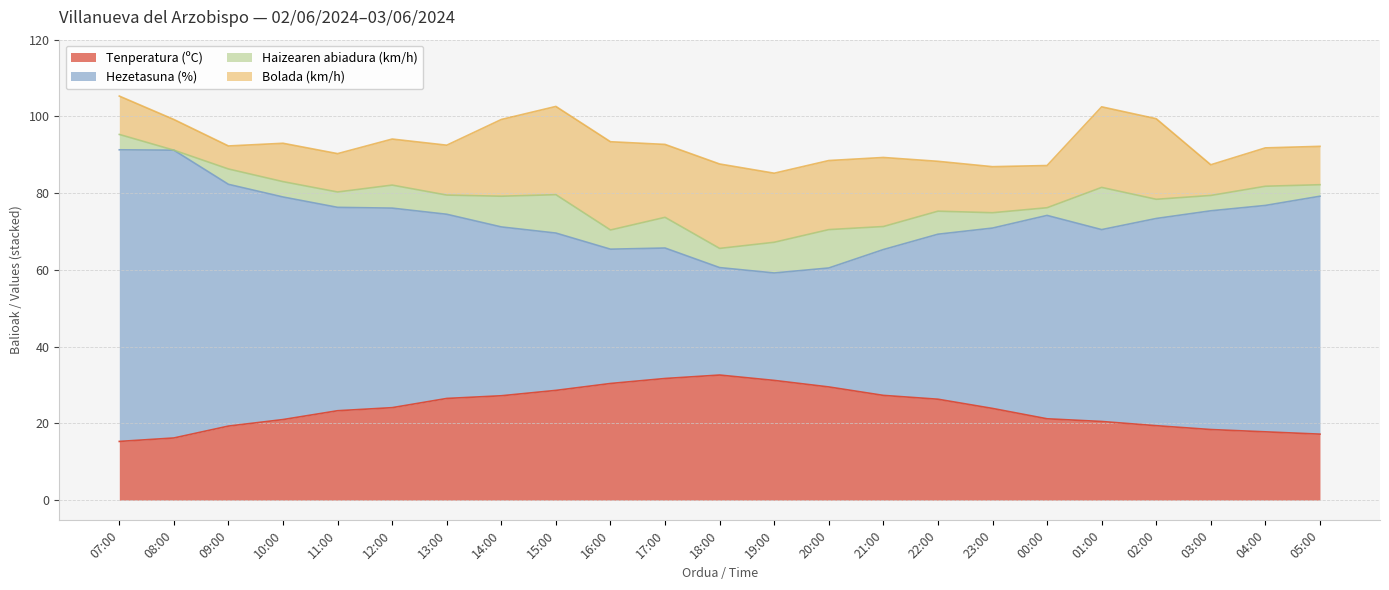

Is the value of Tenperatura (ºC) at 02:00 greater than the value of Hezetasuna (%) at 12:00?

No